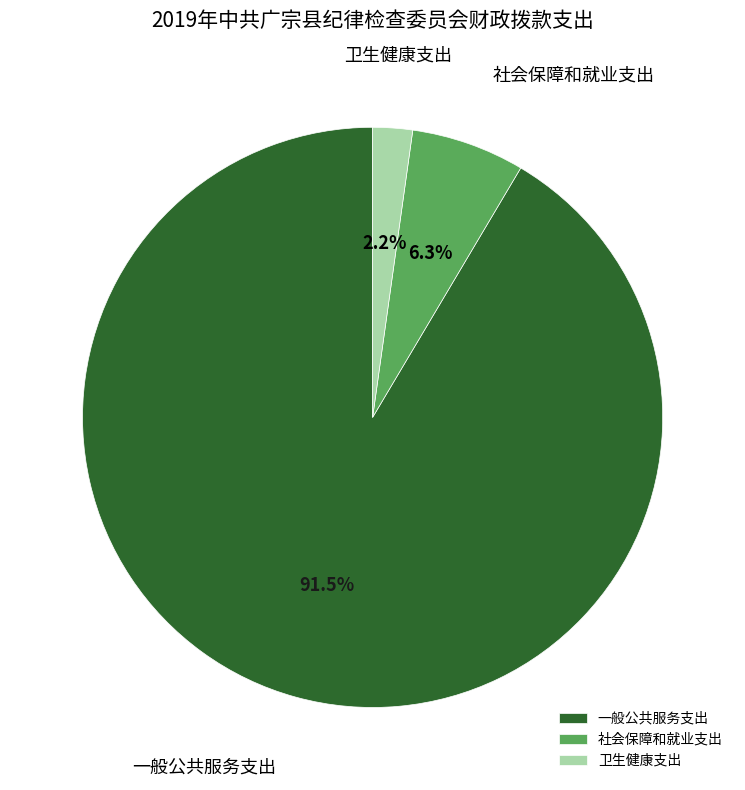

The 一般公共服务支出 slice represents 99% of the pie. True or false?

False